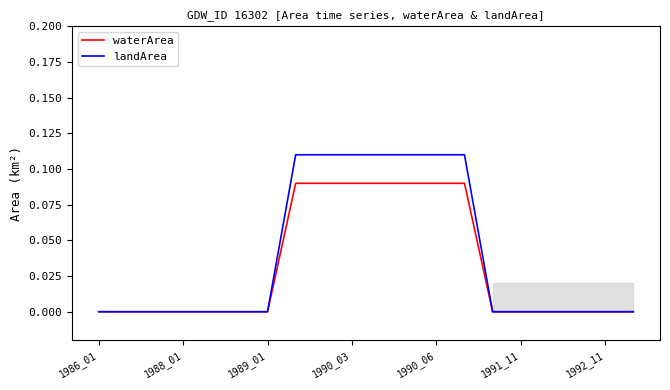

Which series has the widest spread of values?

landArea